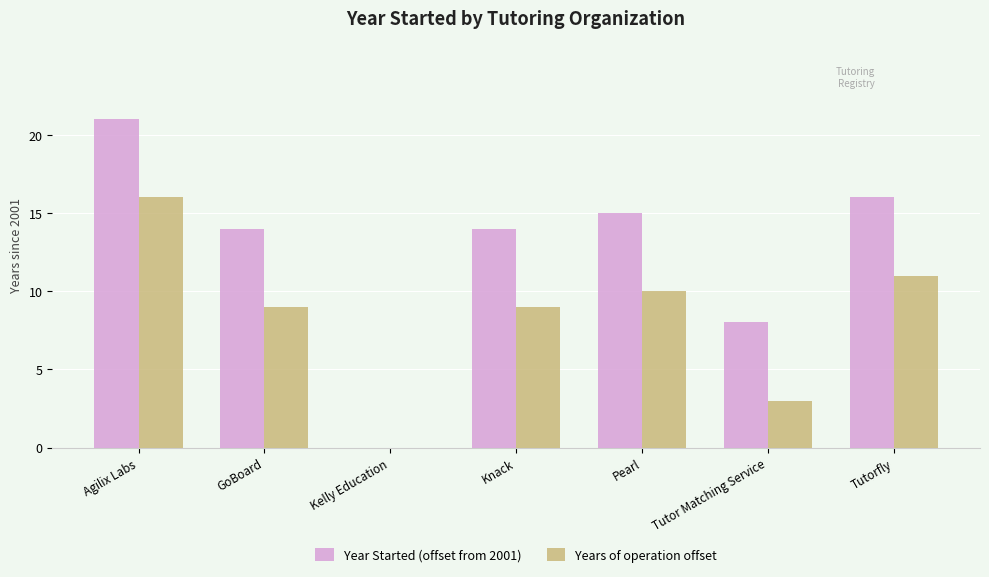

Between Agilix Labs and Kelly Education, which series saw the biggest shift?

Year Started (offset from 2001)